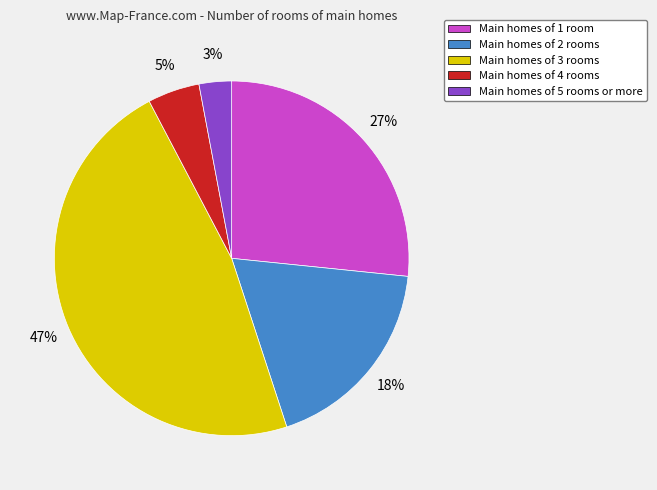

Combined, do Main homes of 3 rooms and Main homes of 1 room account for over 50%?

Yes